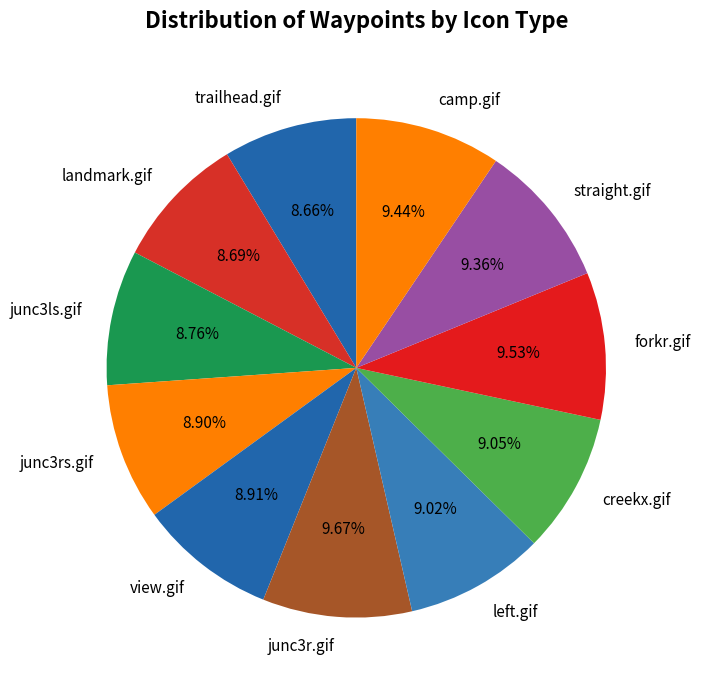

Approximately how many times larger is the value at junc3r.gif compared to straight.gif?

1.0